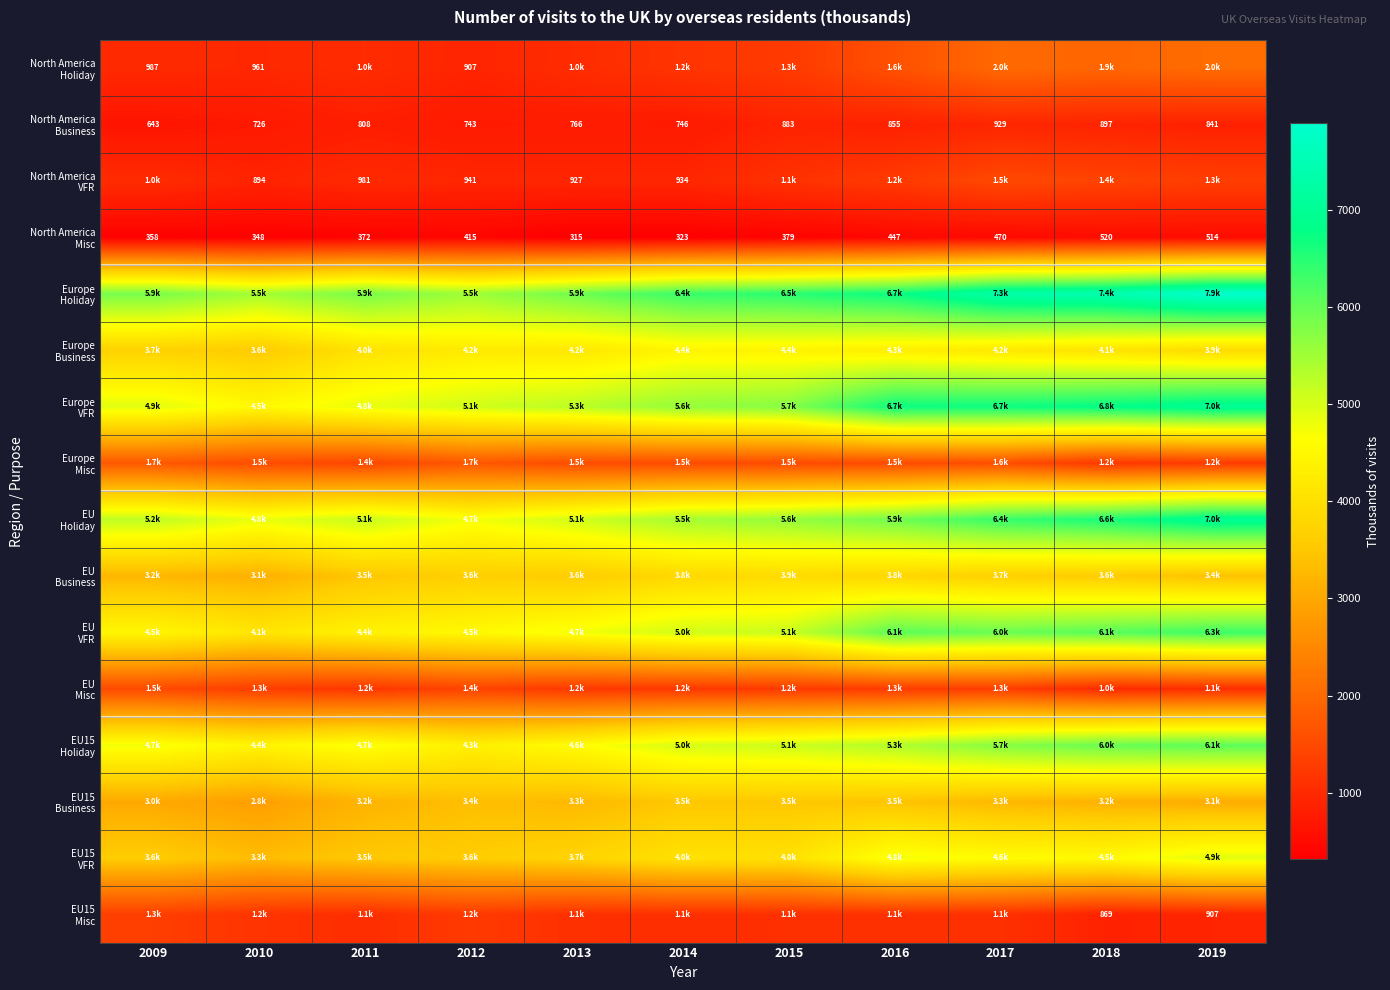

What is the smallest value displayed?

315.2